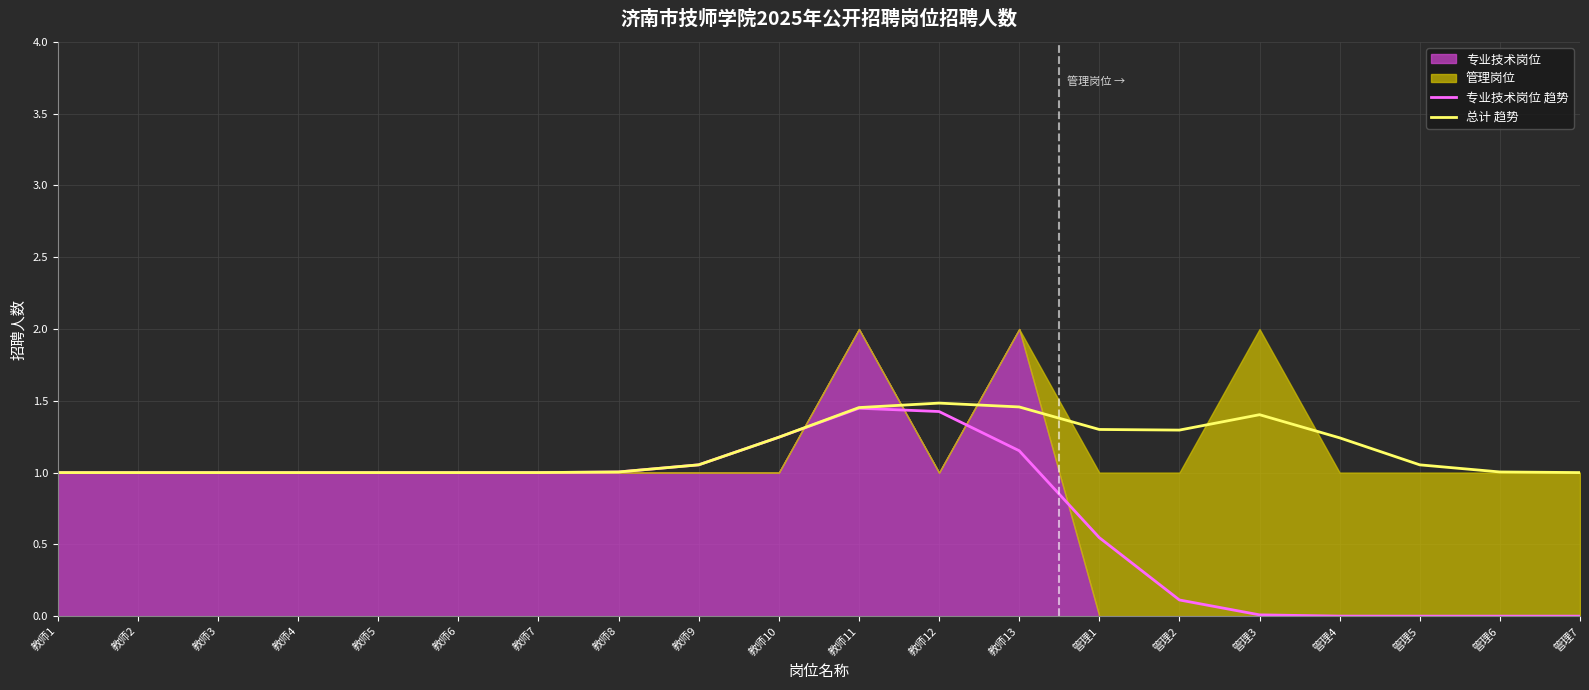

List the series in order of their overall mean, highest first.

总计 趋势, 专业技术岗位 趋势